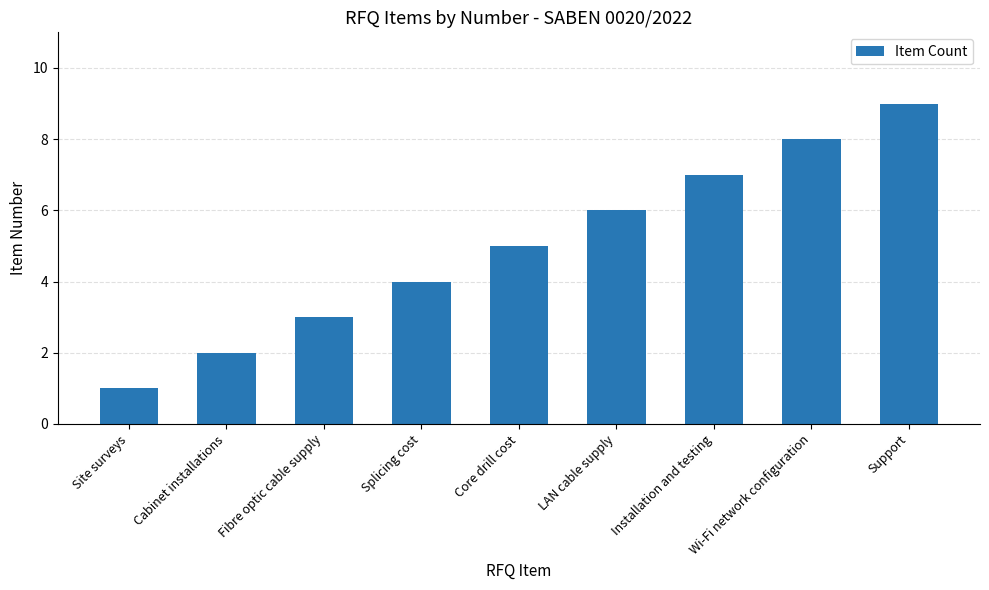

What position from the left is Installation and testing?

7